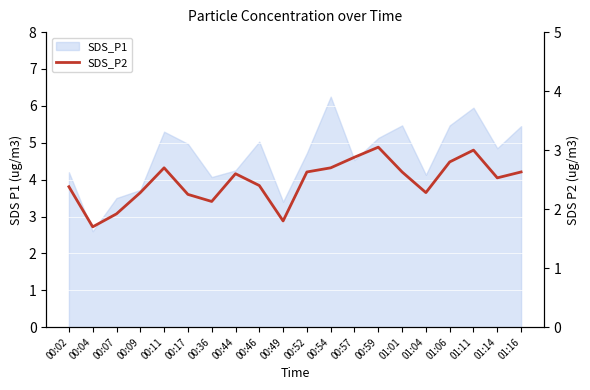

Approximately how many times larger is the value at 00:09 compared to 01:11?

0.8